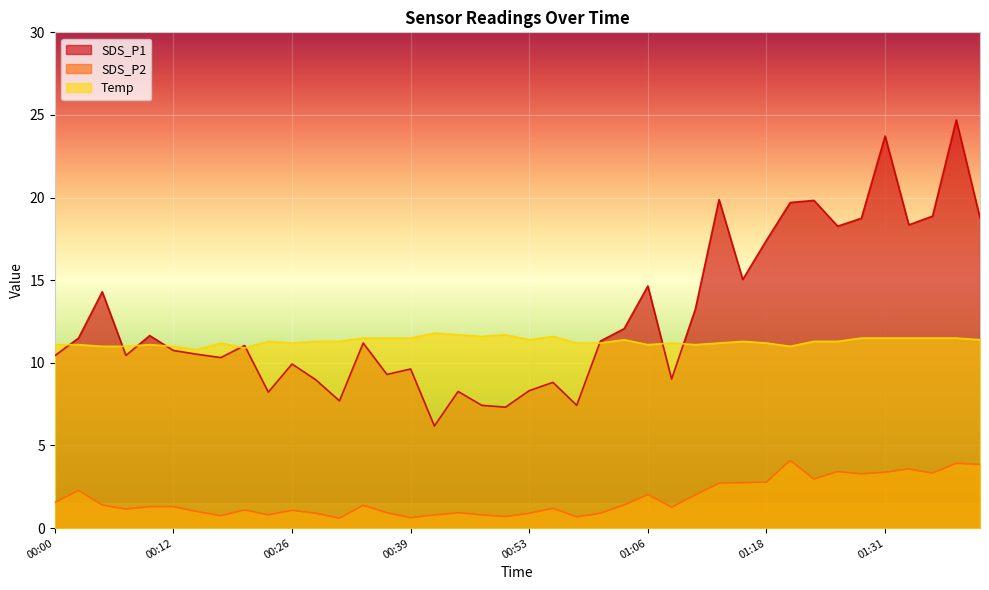

Between 01:09 and 00:23, which is larger?

01:09